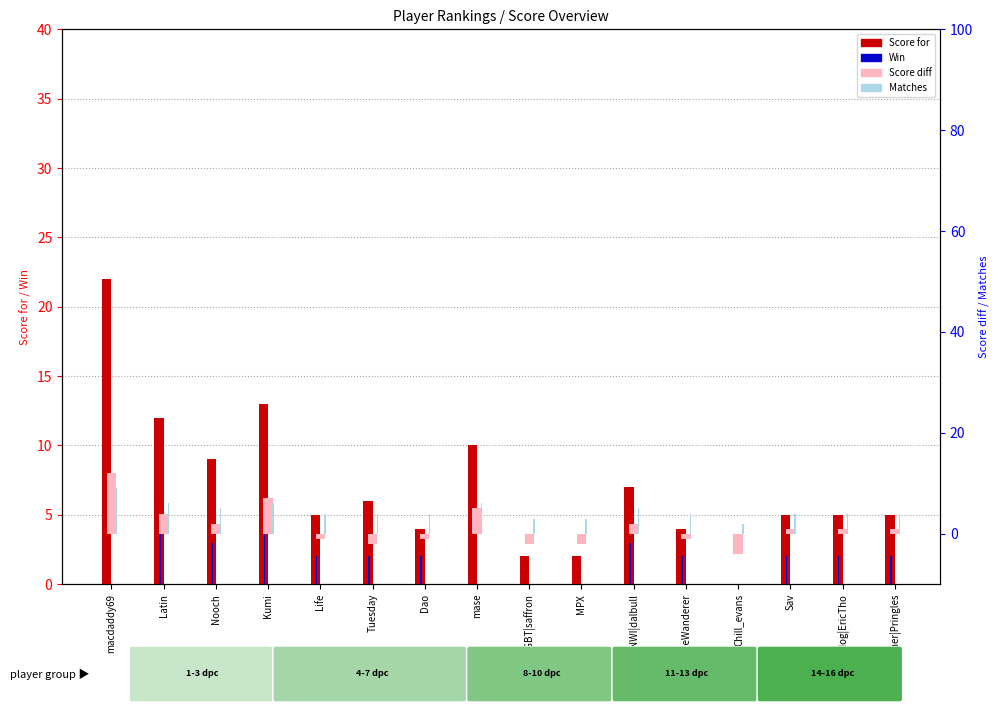

Count the Matches values in the range 4 to 6.

12